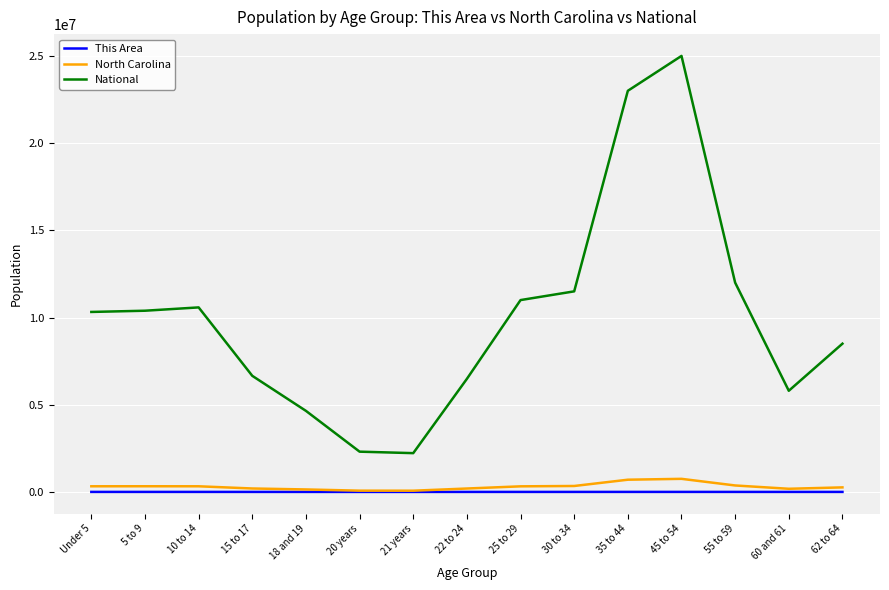

The National series shows 6482659 at 22 to 24. True or false?

True